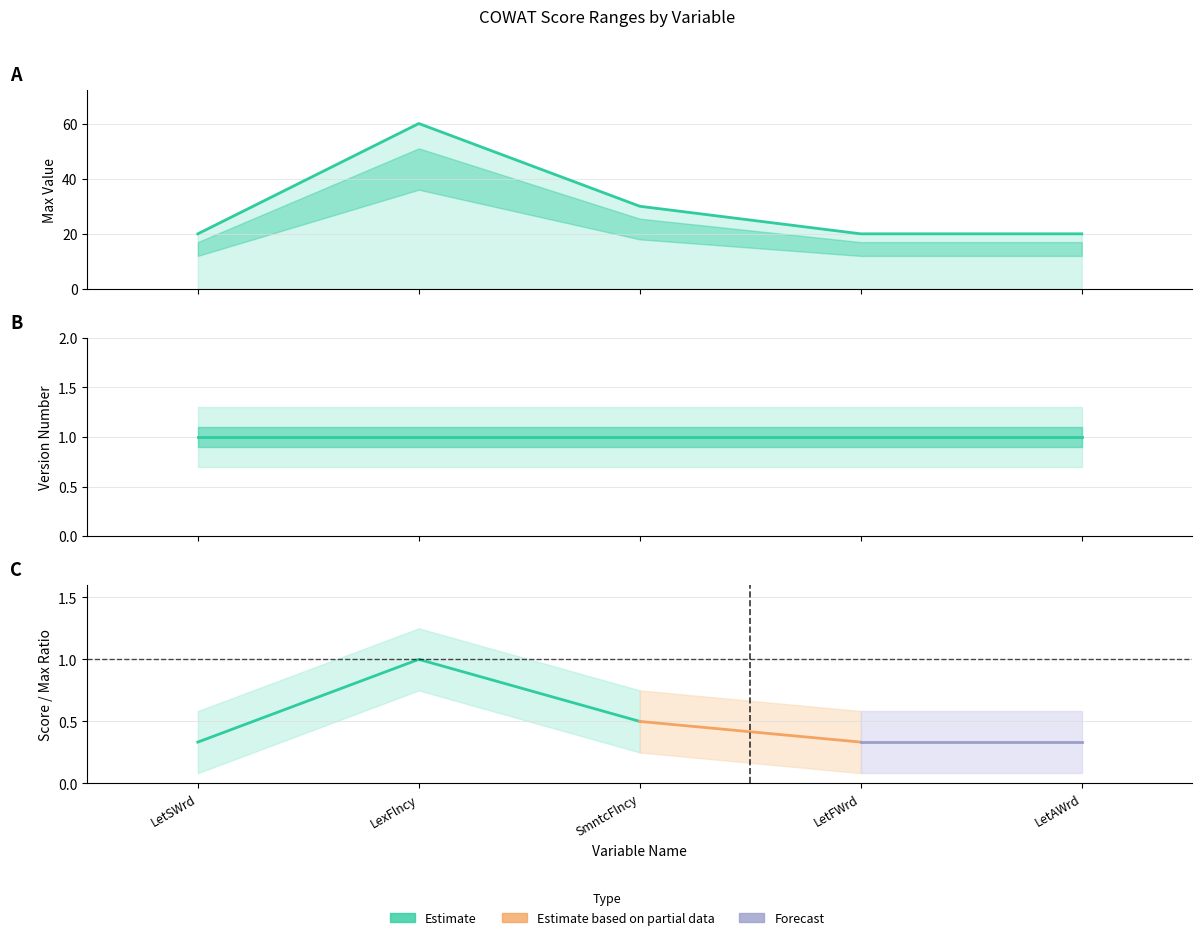

Which series has the largest total across all categories?

Max Value